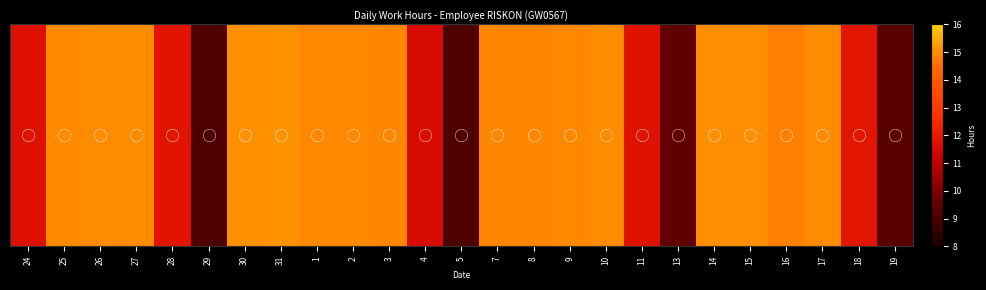

Which label corresponds to the largest value in the chart?

31